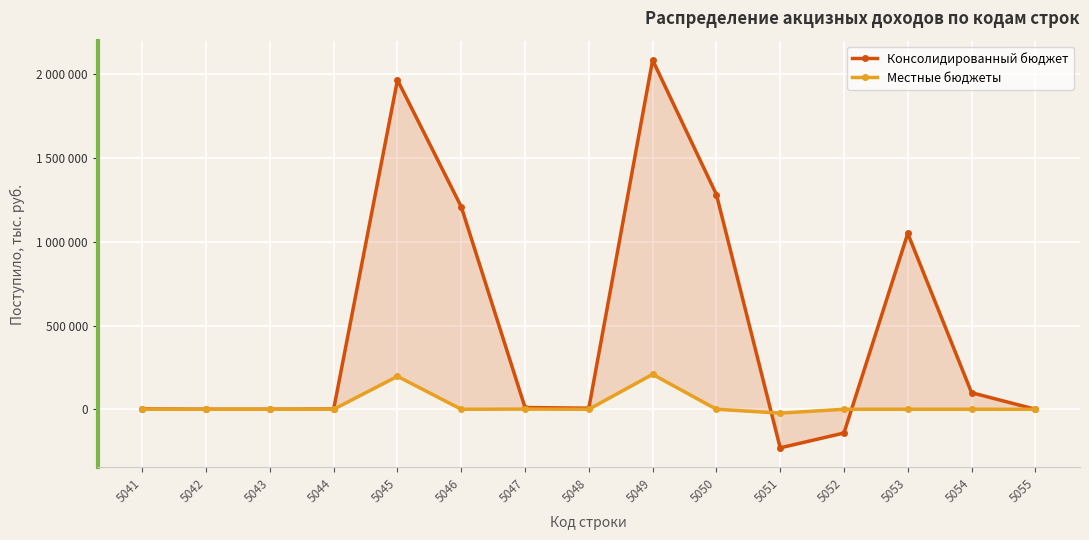

Which category has the lowest value in the Местные бюджеты series?

5051